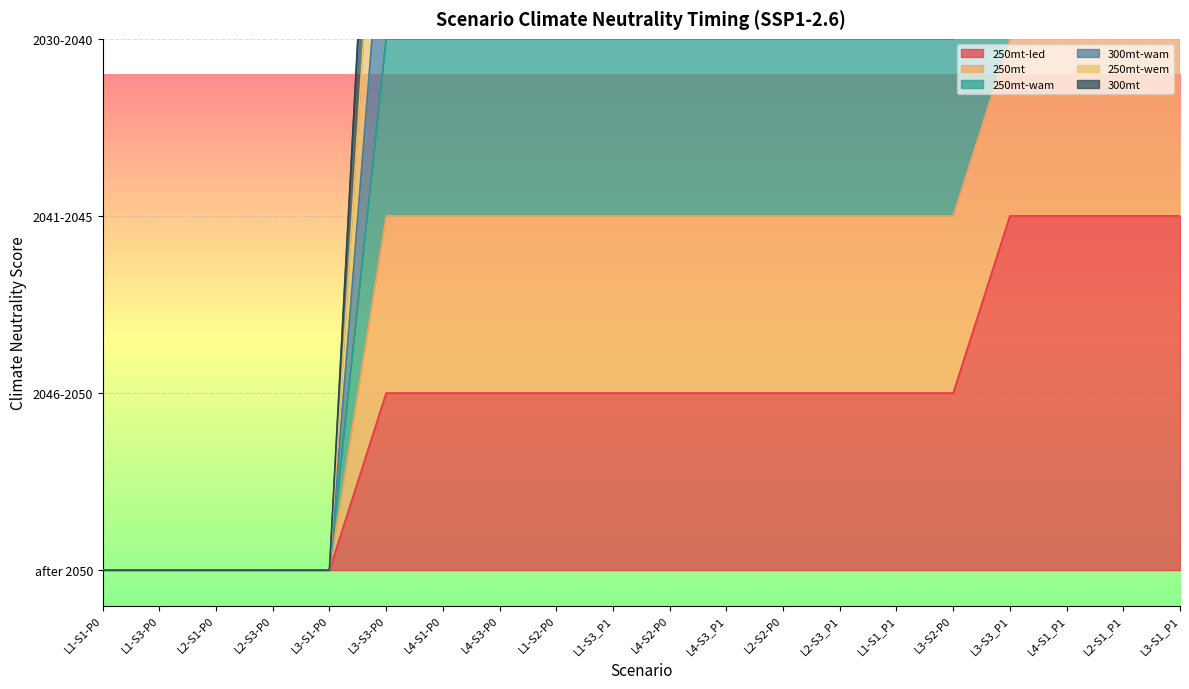

What is the label of the 15th point from the right?

L3-S3-P0